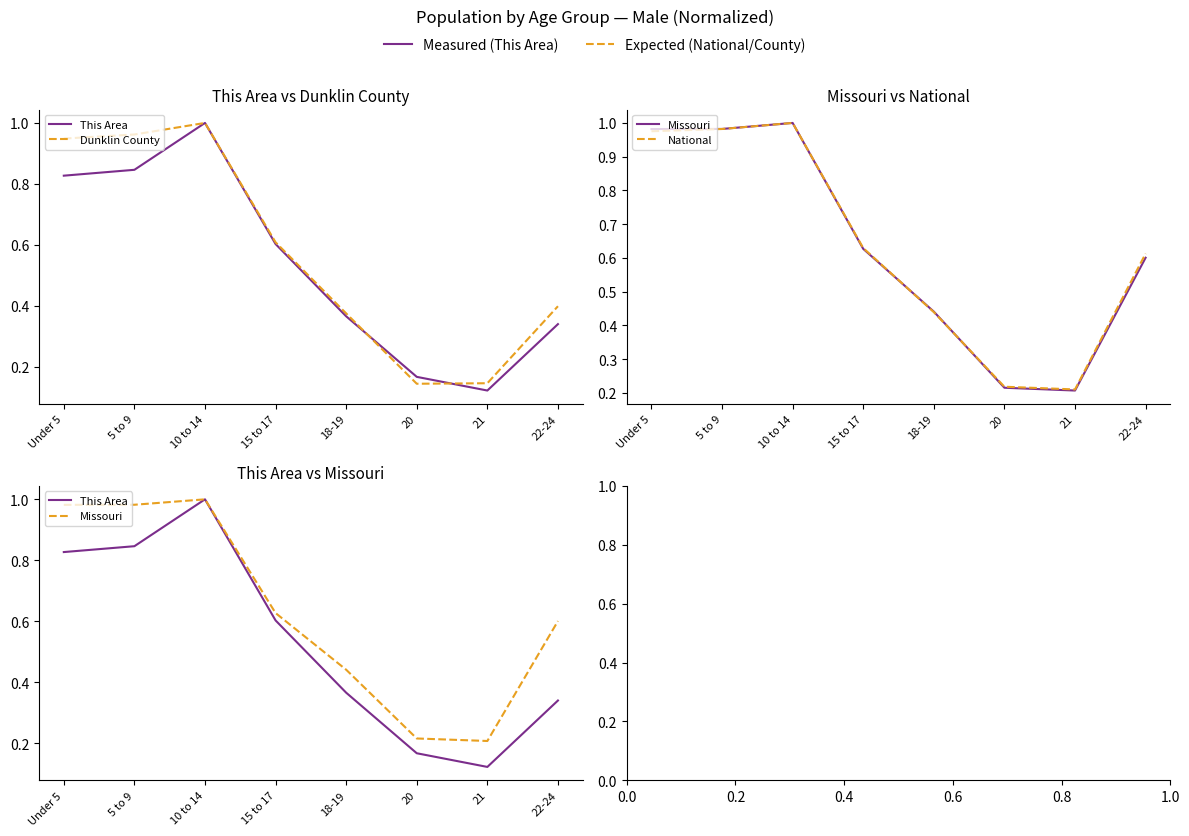

At which category does National reach its first local peak?

10 to 14